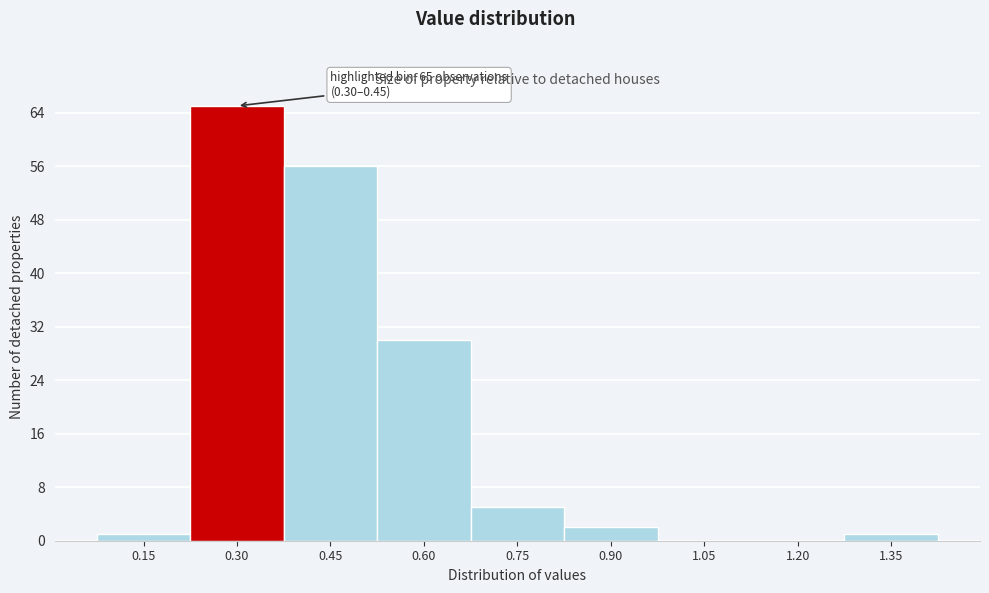

Reading right to left, transcribe all the data shown in this chart.

1.35=1	1.20=0	1.05=0	0.90=2	0.75=5	0.60=30	0.45=56	0.30=65	0.15=1